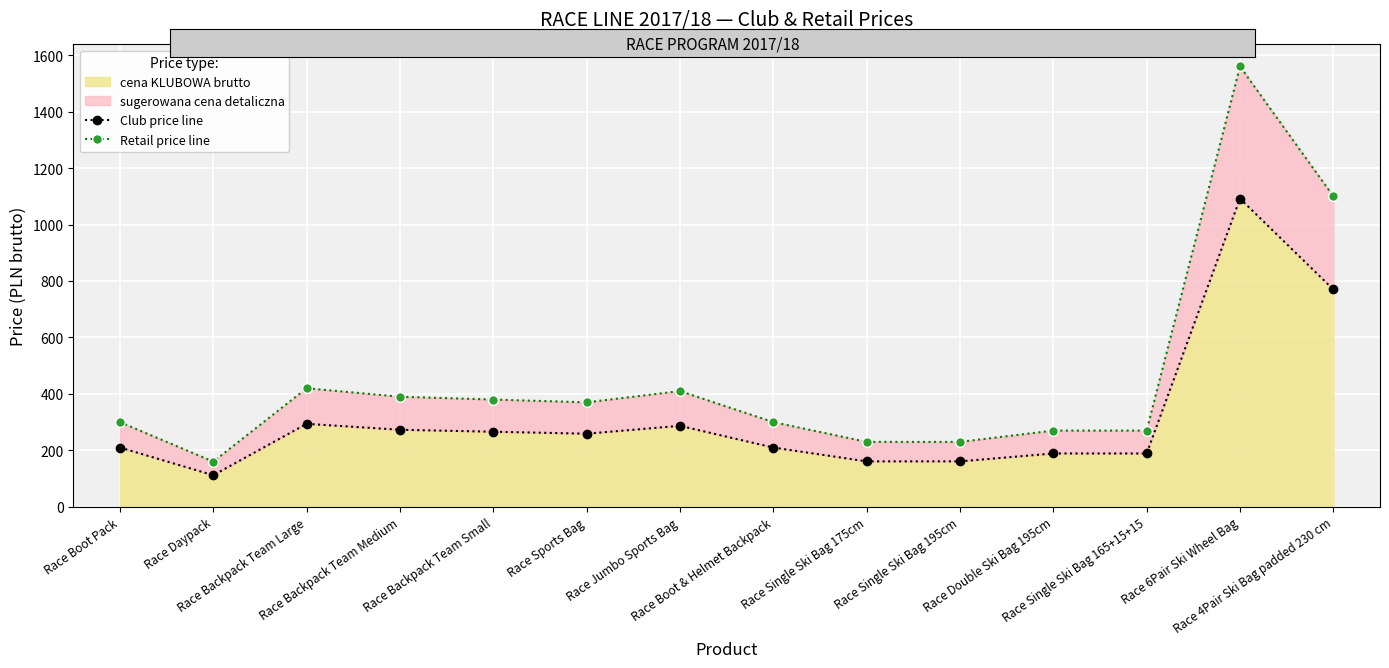

True or false: cena KLUBOWA brutto has a value of 138 at Race Jumbo Sports Bag.

False